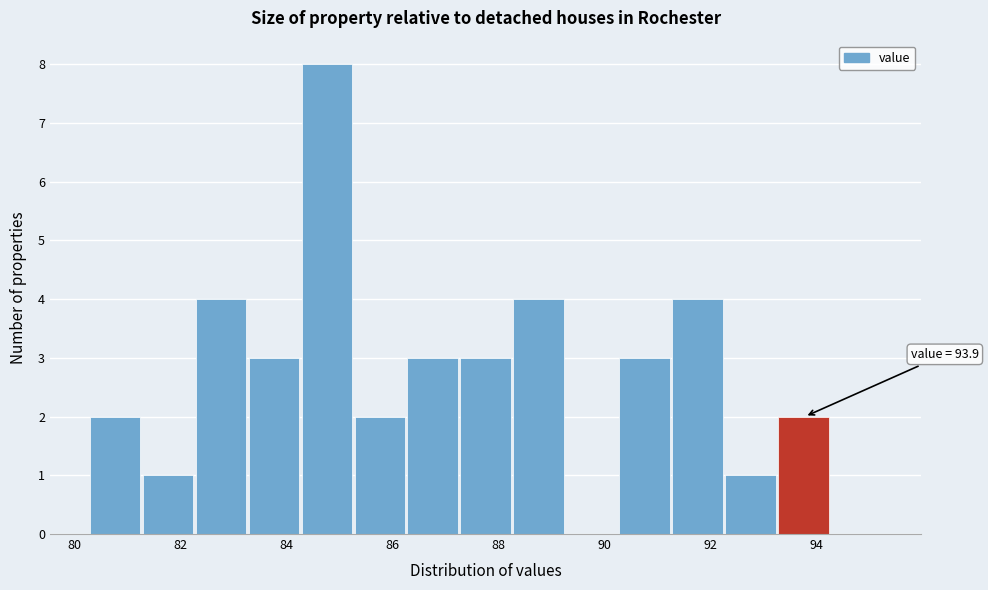

Over which range of the x-axis is the bar tallest?

84.28 to 85.28